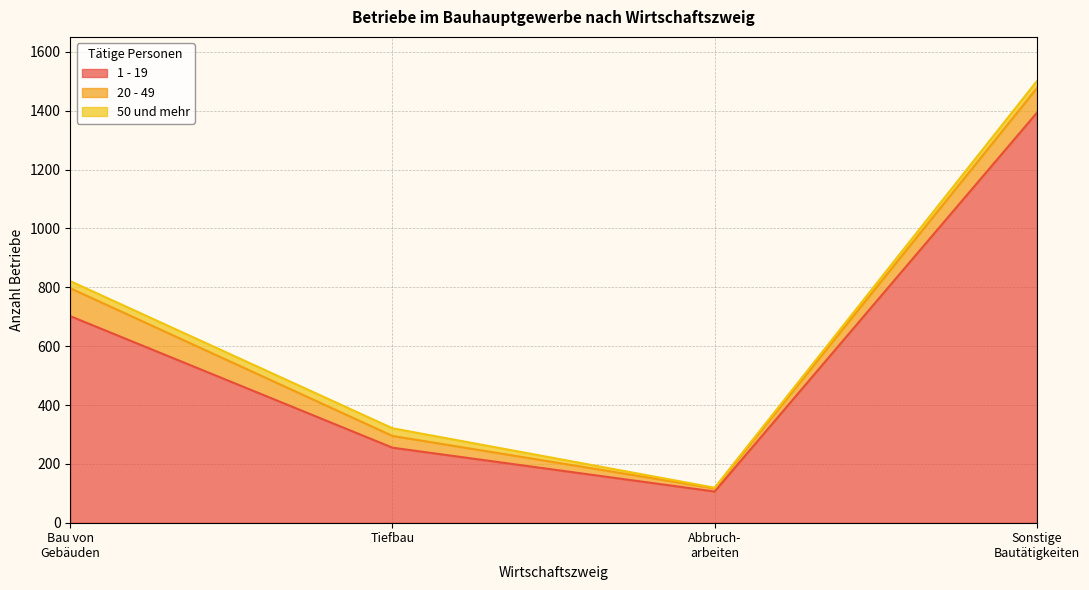

Does the chart have visible grid lines?

Yes